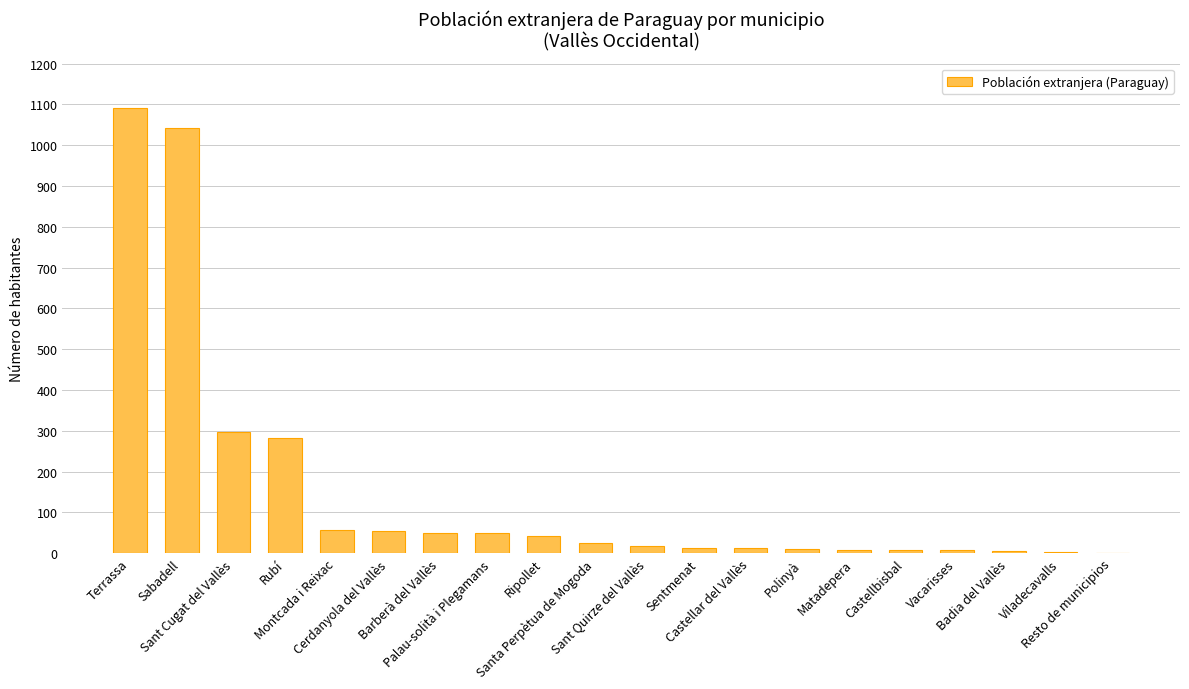

What value does the data have at Montcada i Reixac?

58